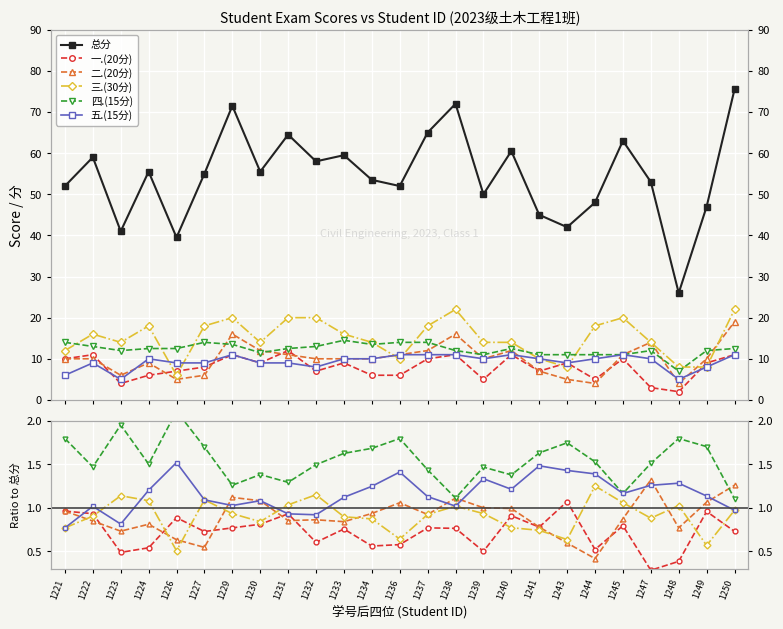

Read the 二.(20分) value at 1248.

0.8